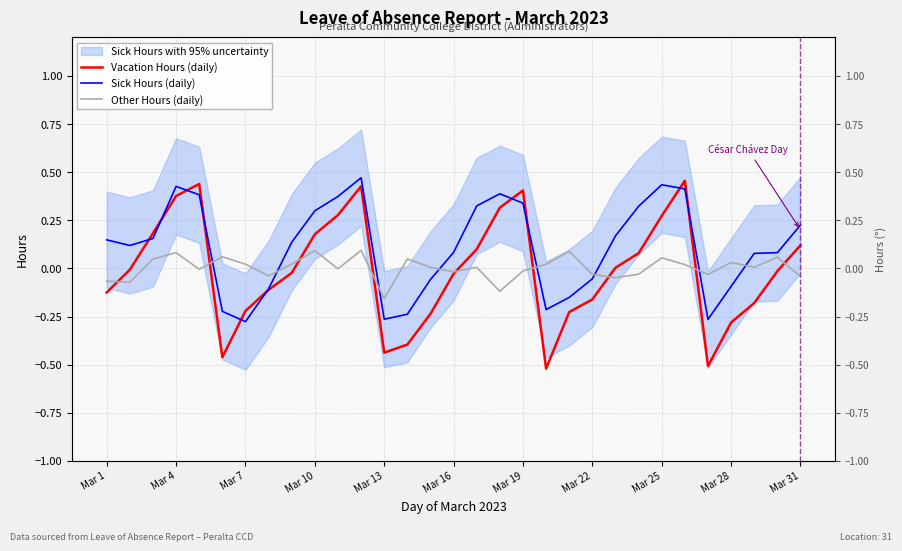

After their last crossing, which series has the higher values: Sick Hours (daily) or Other Hours (daily)?

Sick Hours (daily)